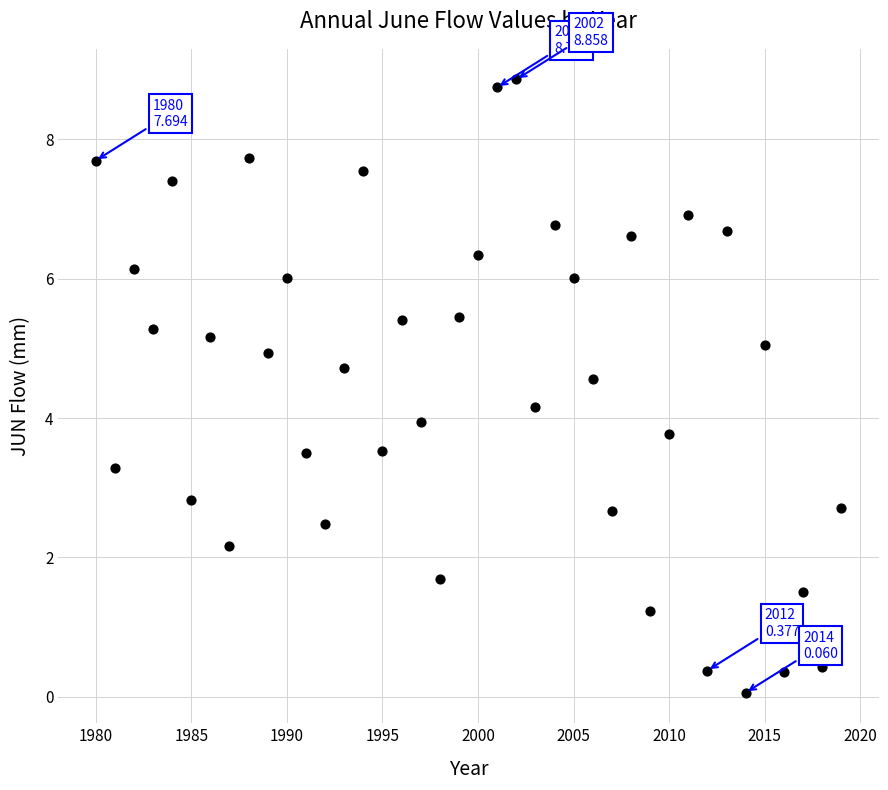

What is the range of X values (max minus min)?

39.0